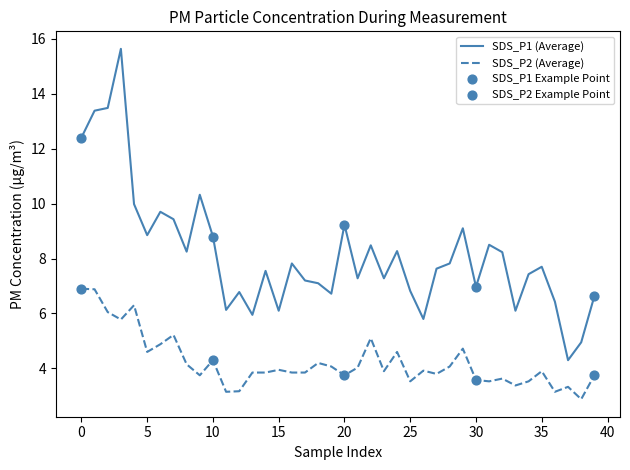

Which series has the largest total across all categories?

SDS_P1 (Average)